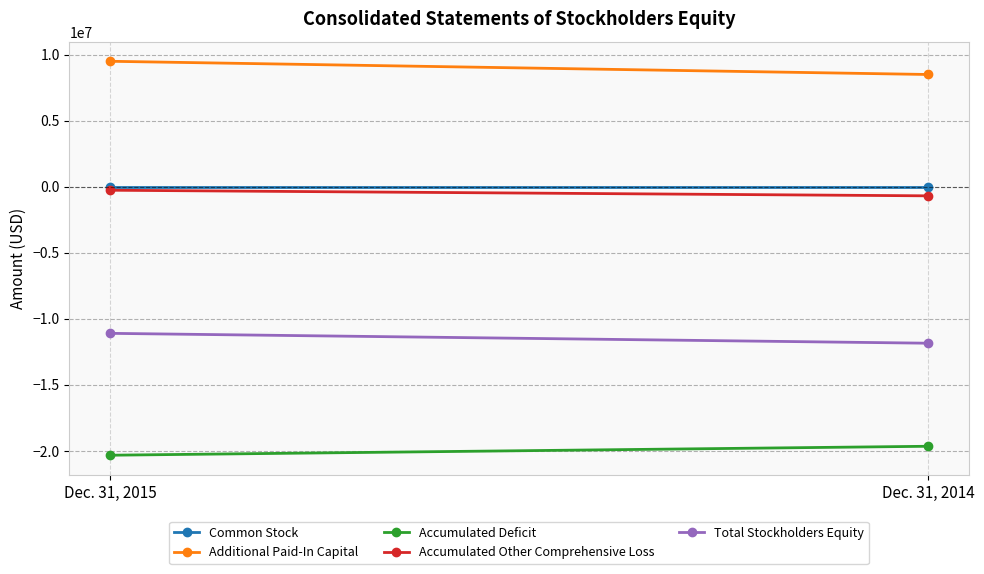

Which series has the widest spread of values?

Additional Paid-In Capital